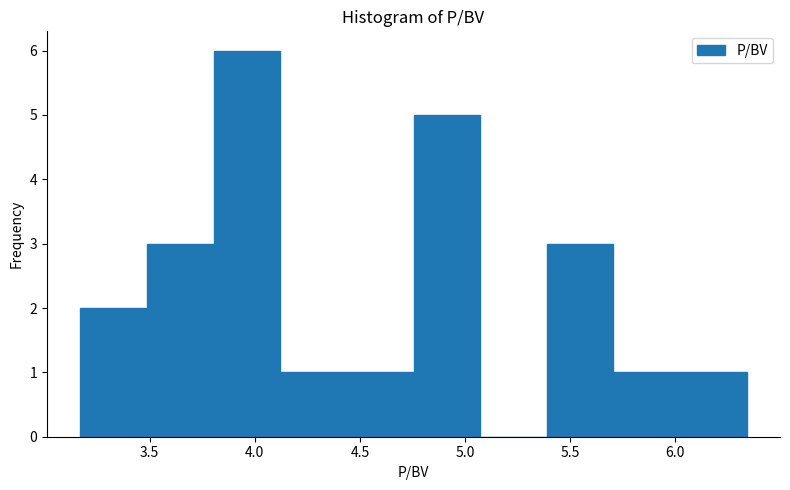

Reading left to right, list every bar in this chart as the range it spans on the x-axis followed by its height. Neither the bar edges nor the heights are printed on the chart, so give them approximately, as read against the axes.

3.15 to 3.50: 2
3.50 to 3.80: 3
3.80 to 4.10: 6
4.10 to 4.45: 1
4.45 to 4.75: 1
4.75 to 5.05: 5
5.05 to 5.40: 0
5.40 to 5.70: 3
5.70 to 6.00: 1
6.00 to 6.35: 1